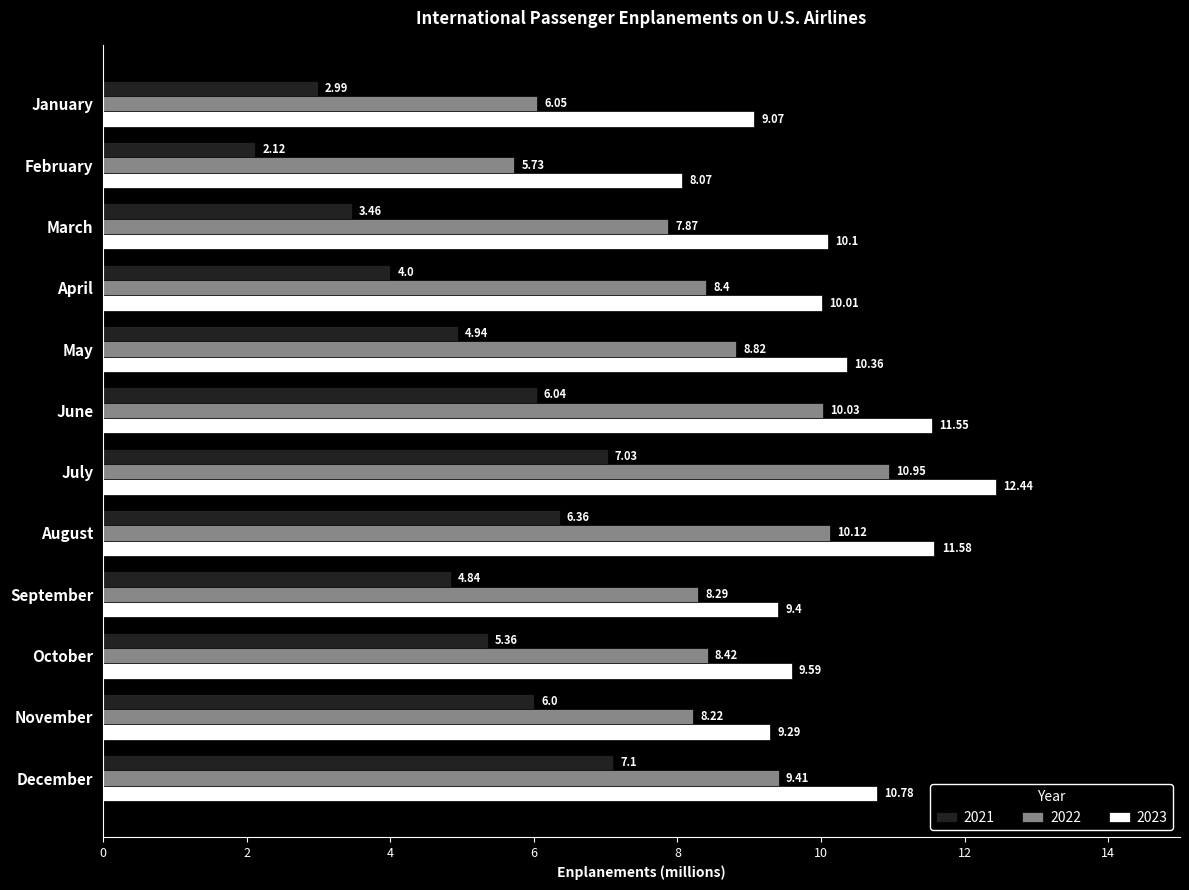

Which label corresponds to the largest value in the chart?

July